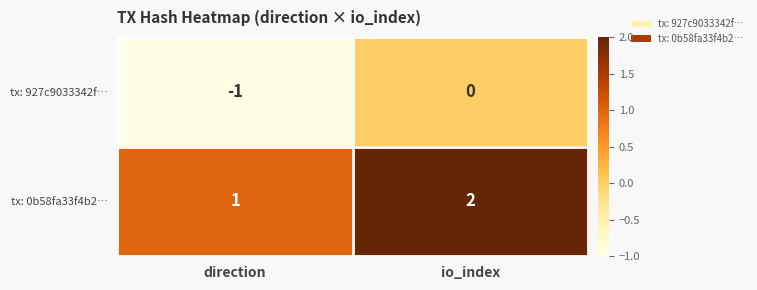

The tx: 0b58fa33f4b2… series shows 1 at direction. True or false?

True